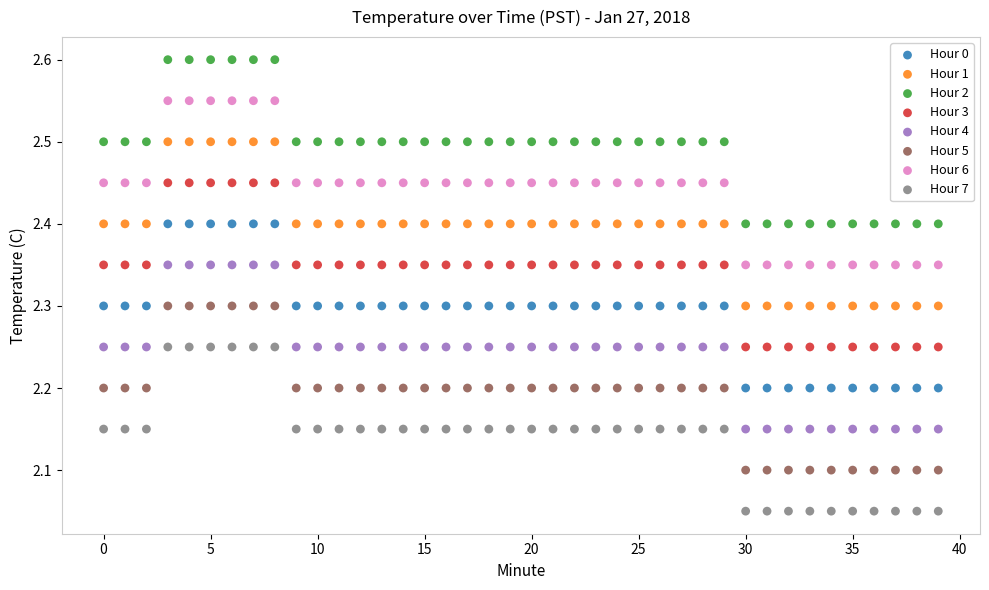

Which series contains the lowest Y value?

Hour 7